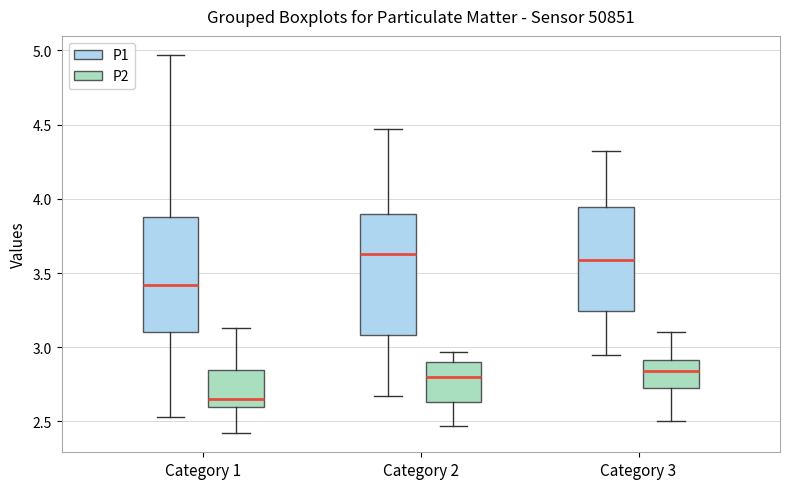

Where is the upper edge of the box for Category 2 (P1) on the y-axis? The values are not printed on the chart, so give them approximately, as read against the axis.

3.90